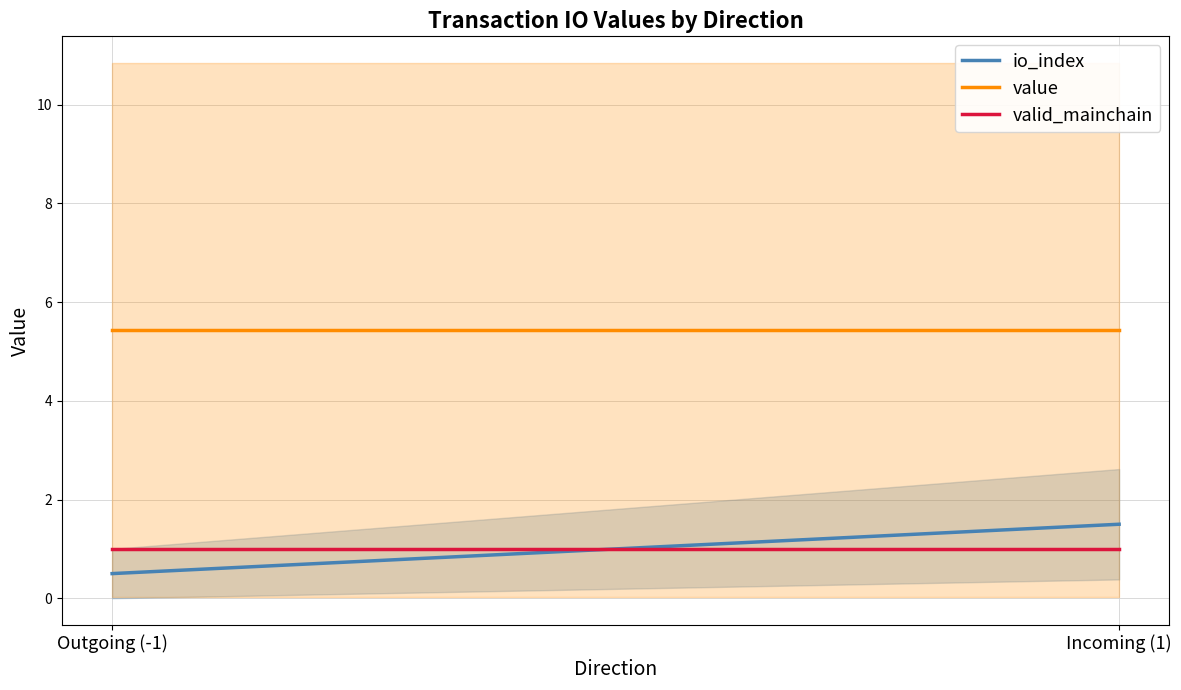

Which label corresponds to the smallest value in the chart?

Outgoing (-1)